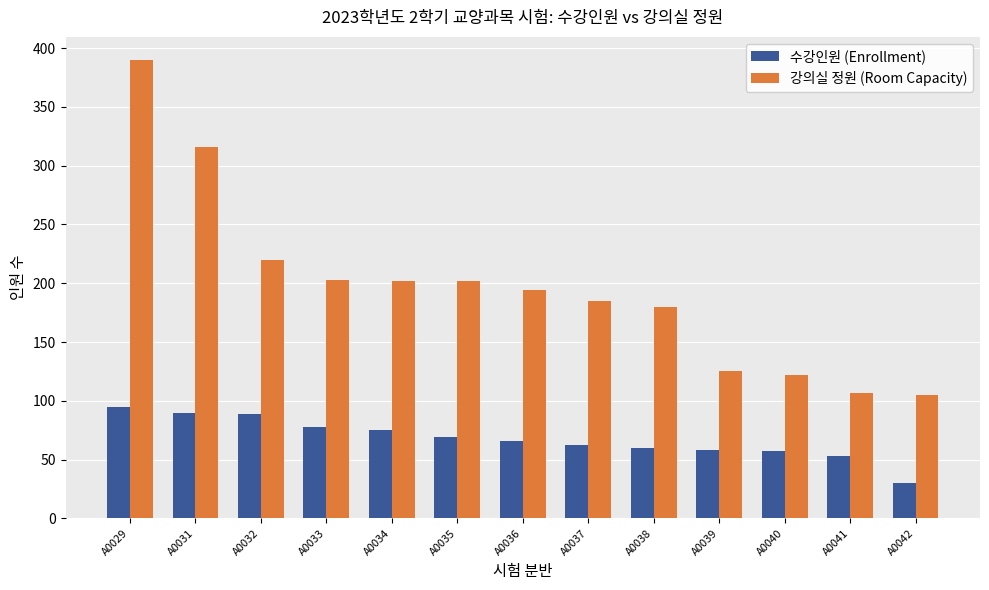

Are the bars horizontal?

No